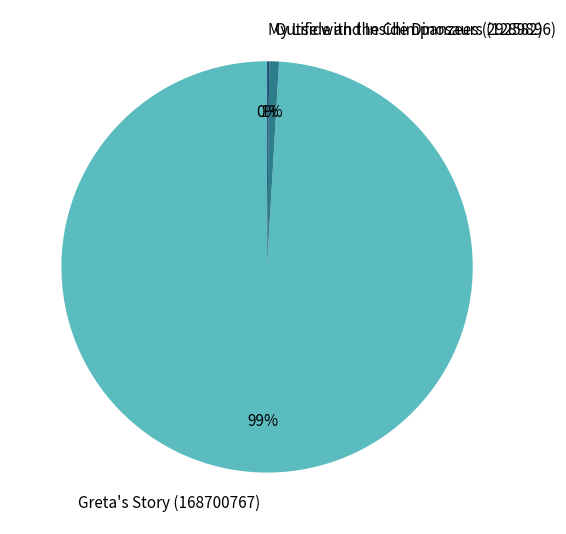

To the nearest percent, what is the combined percentage of Greta's Story (168700767) and Outside and Inside Dinosaurs (1289896)?

100%